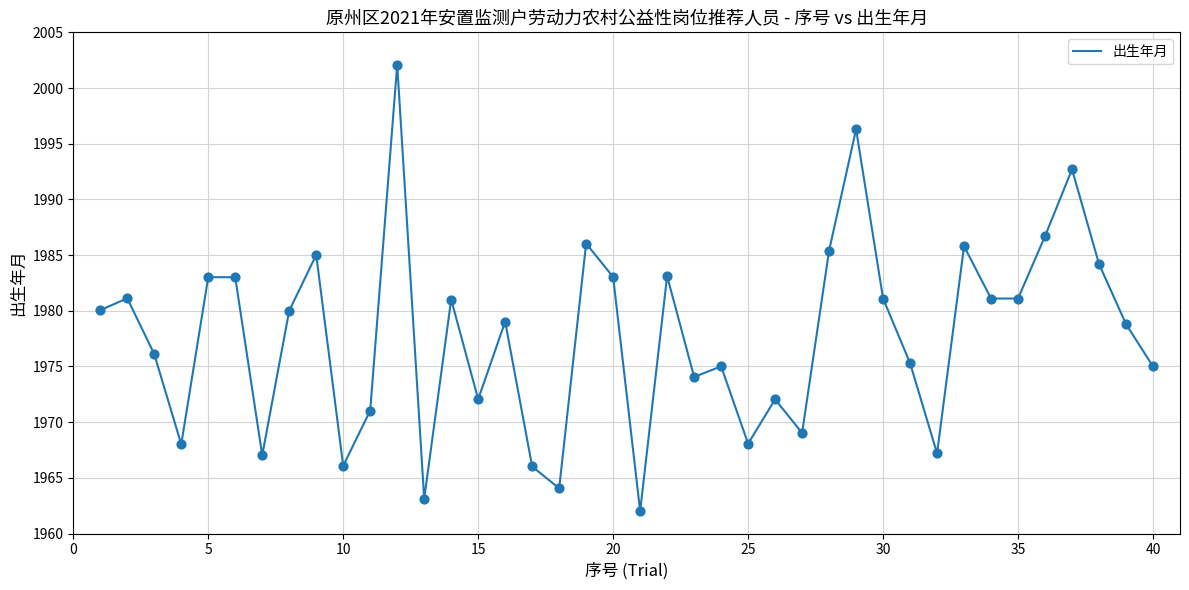

What is the difference between the maximum and minimum values?

40.1